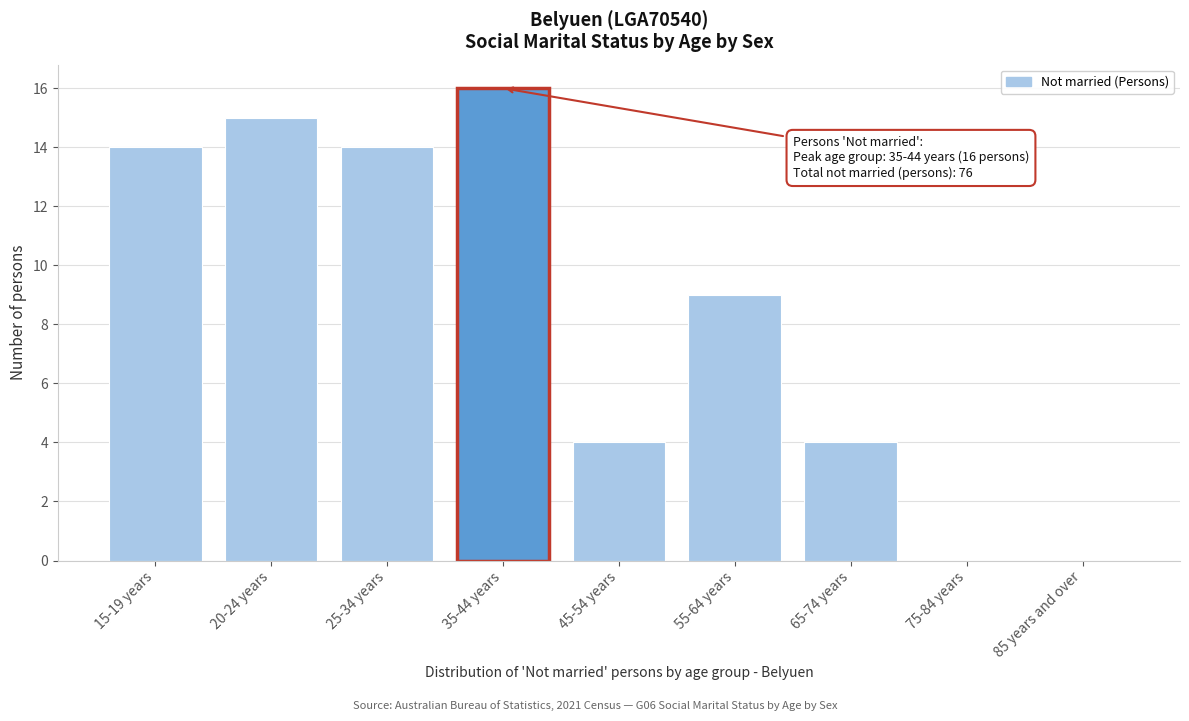

Reading left to right, list all the values displayed in this chart.

15-19 years=14	20-24 years=15	25-34 years=14	35-44 years=16	45-54 years=4	55-64 years=9	65-74 years=4	75-84 years=0	85 years and over=0